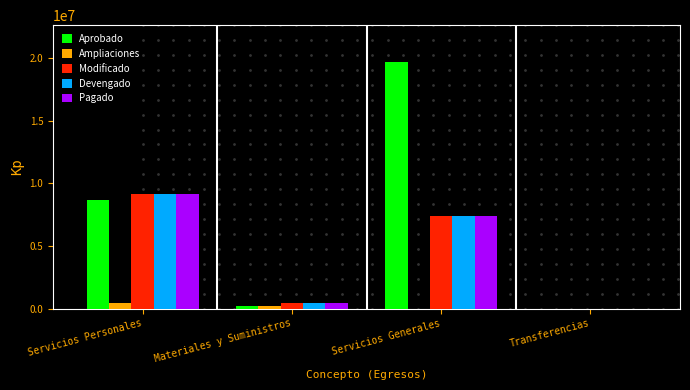

What is the average value of the Modificado series?

4252378.7